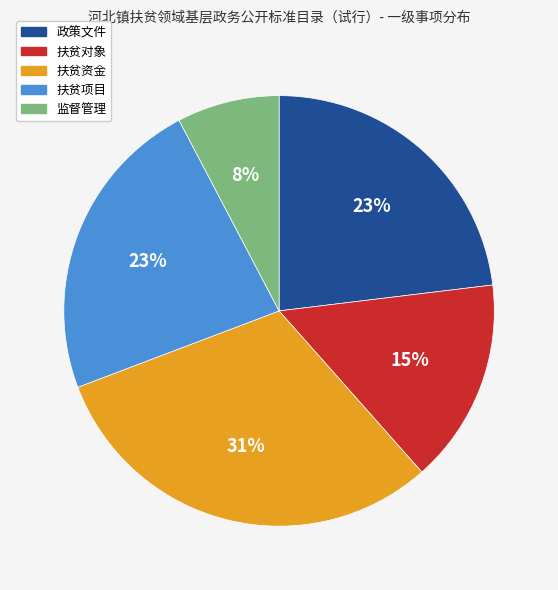

Which slice is the smallest?

监督管理